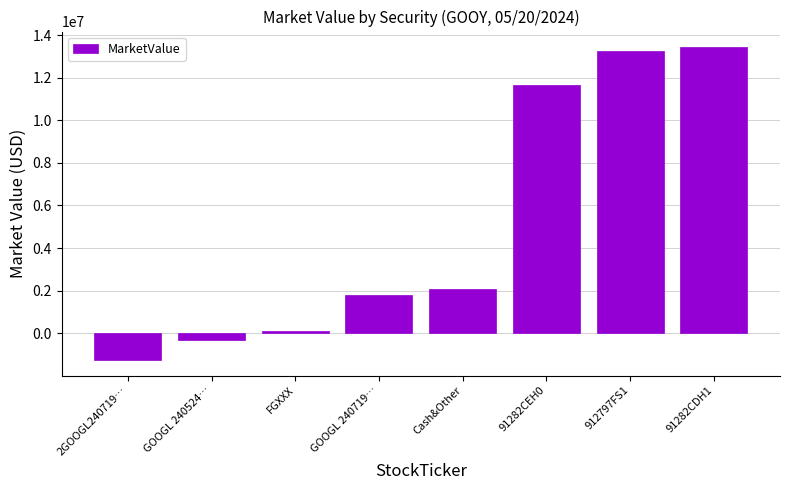

What is the value of the 5th bar from the left?

2067794.1